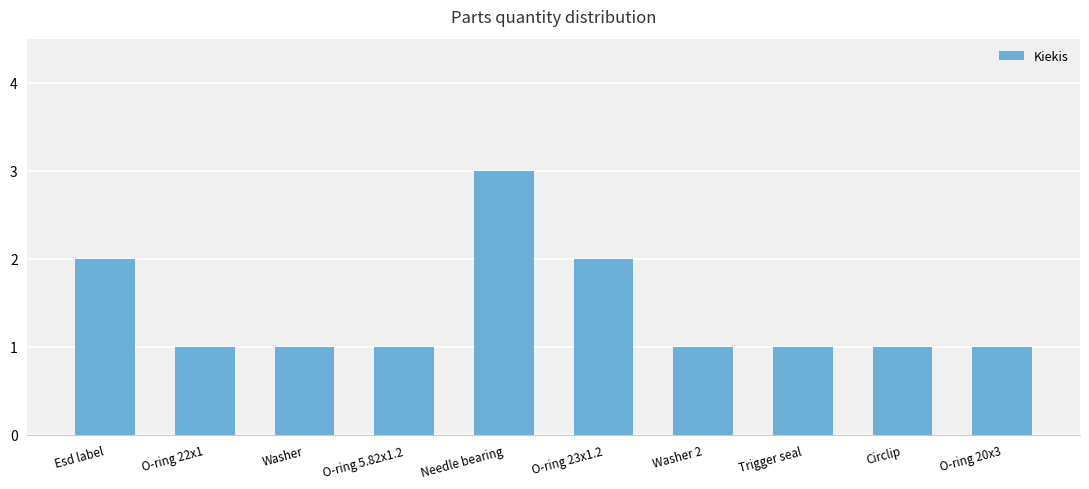

What is the label of the 1st bar from the left?

Esd label